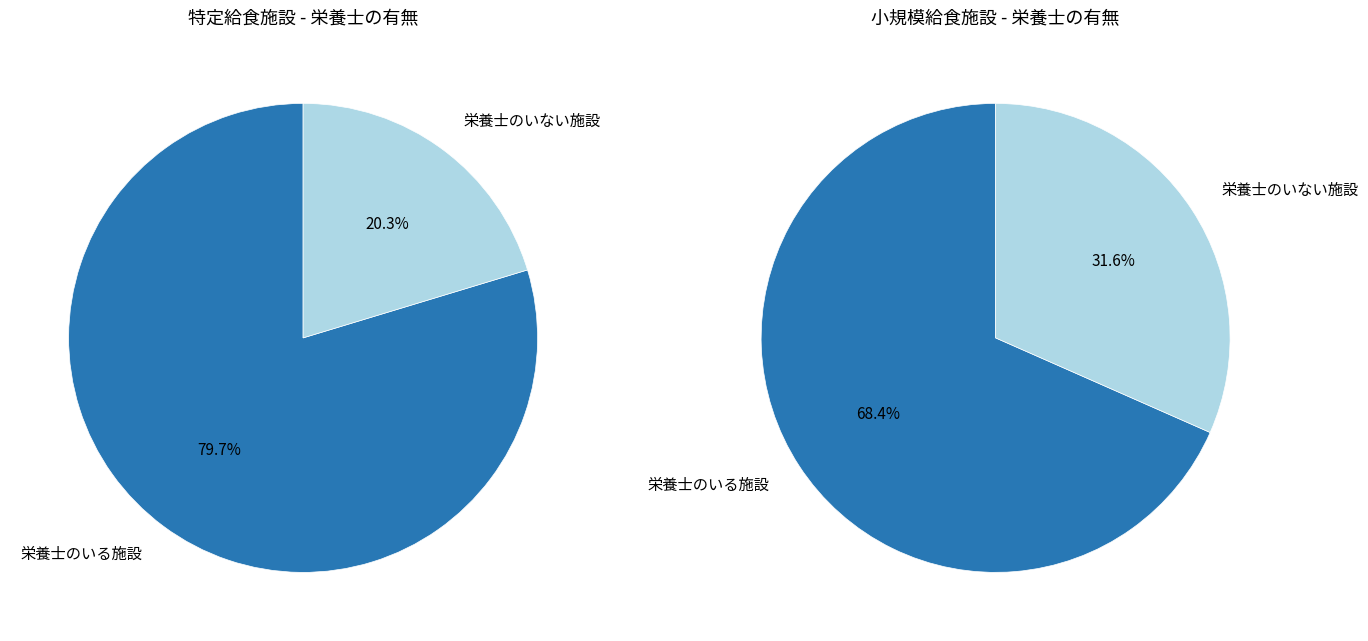

Is it true that 小規模給食施設 is 37% of the pie?

True